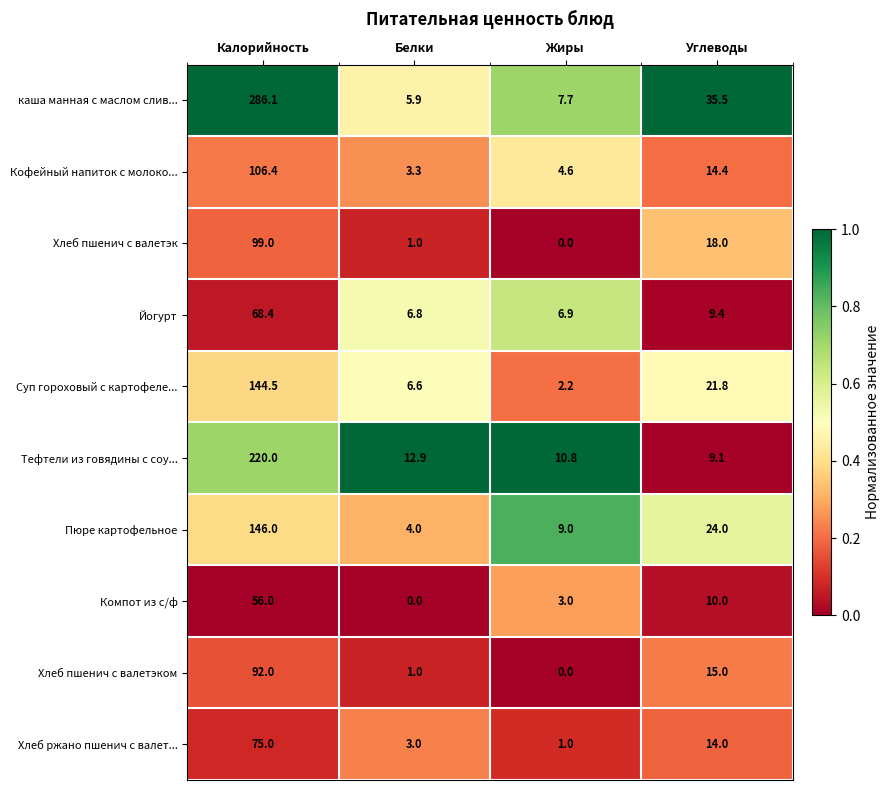

Which category has the highest value across all series?

Калорийность